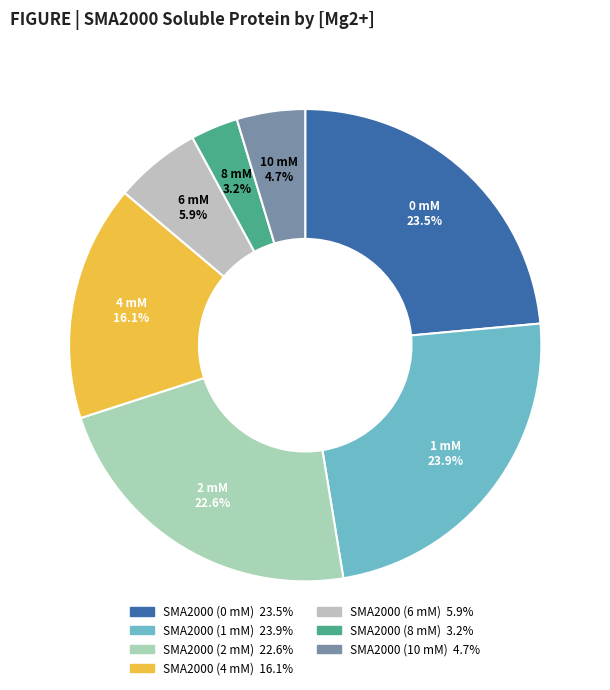

Does 4 mM represent more than half of the total?

No